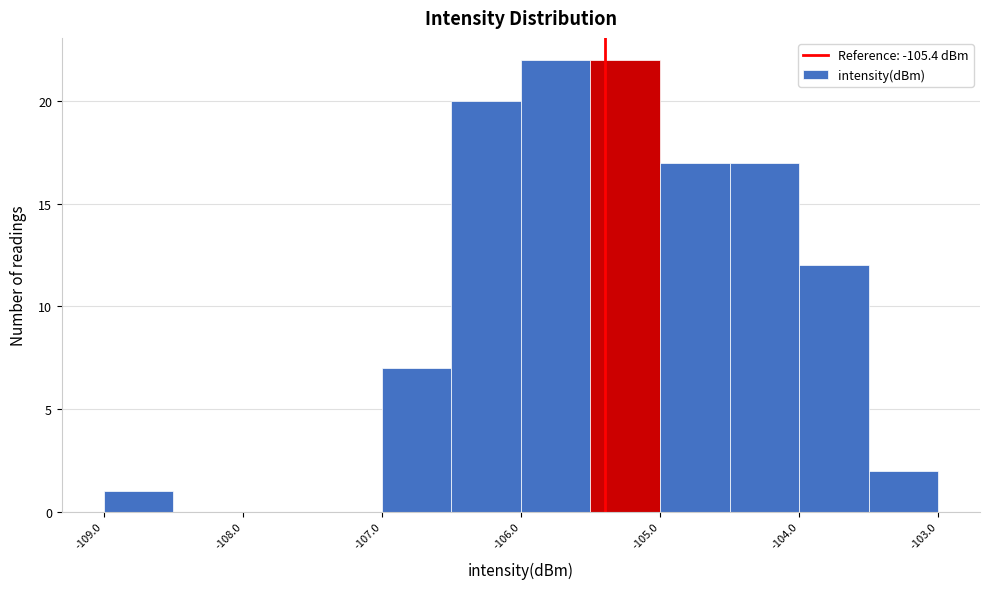

What is the height of the bar covering -104.0 to -103.5 on the x-axis? The values are not printed on the chart, so give them approximately, as read against the axis.

12